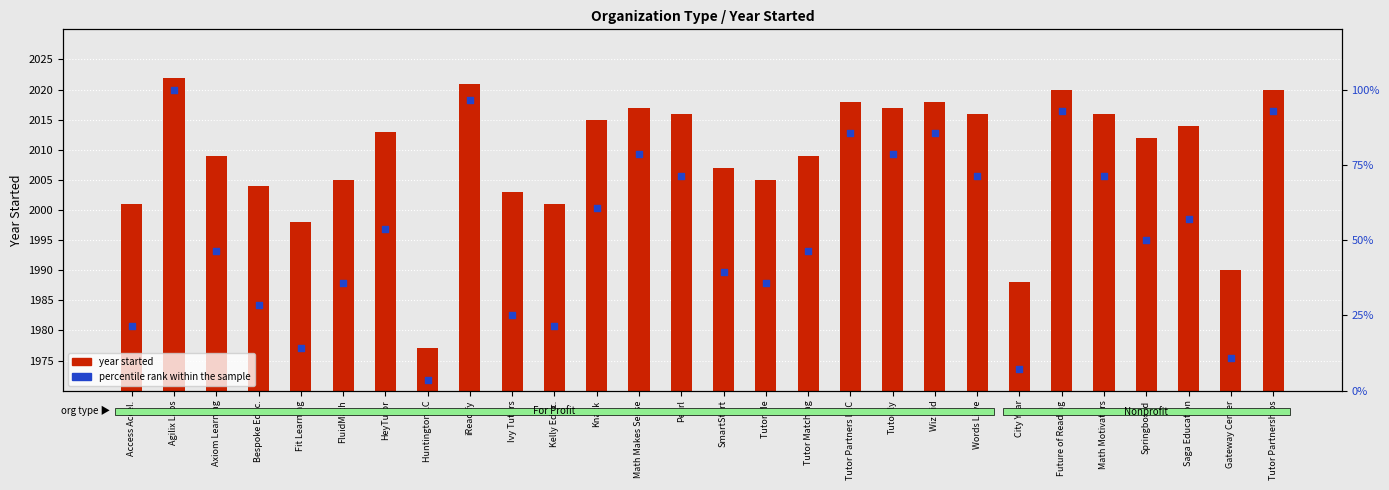

At how many categories does at least one series exceed 90?

4